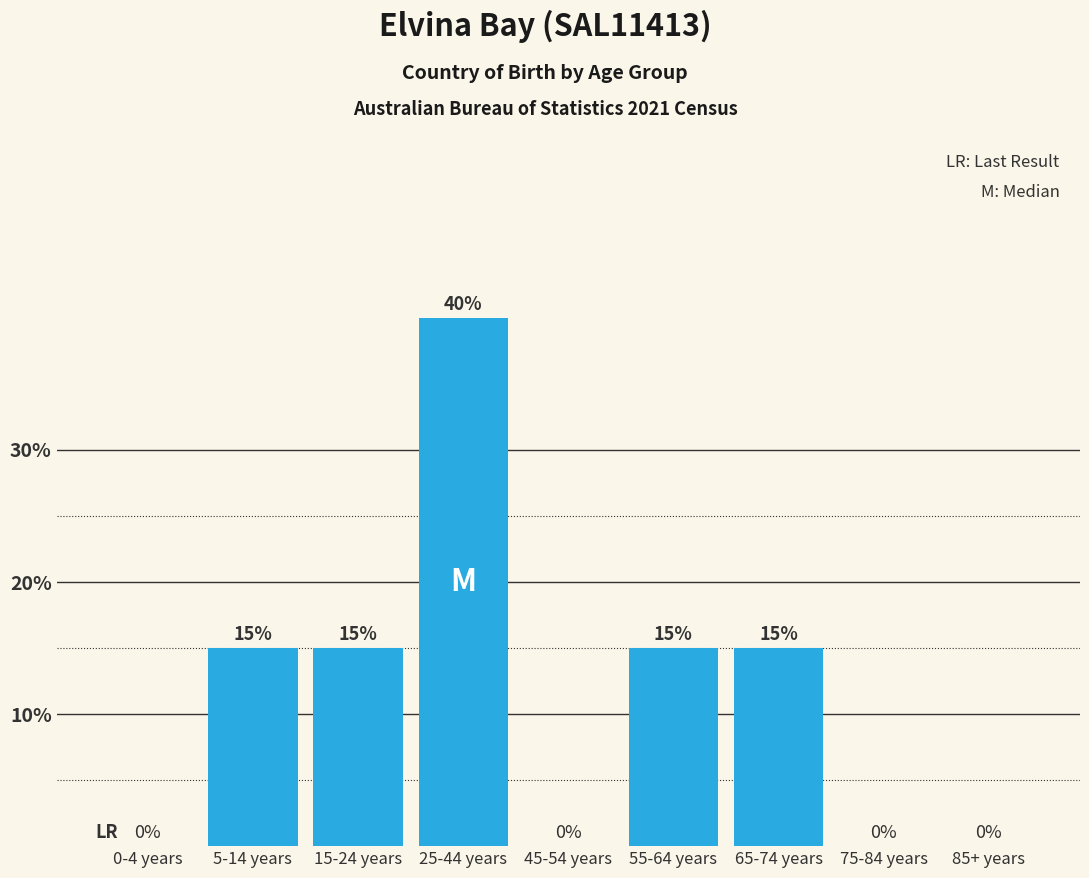

What is the sum of all values?

100